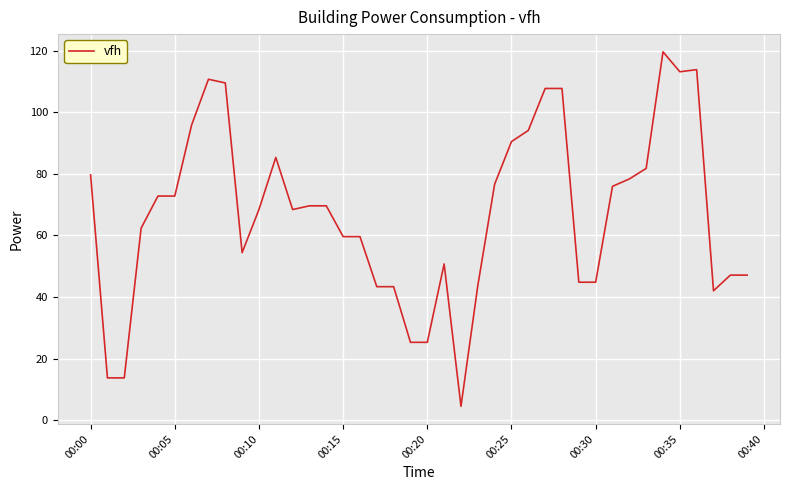

What is the average value?

67.2